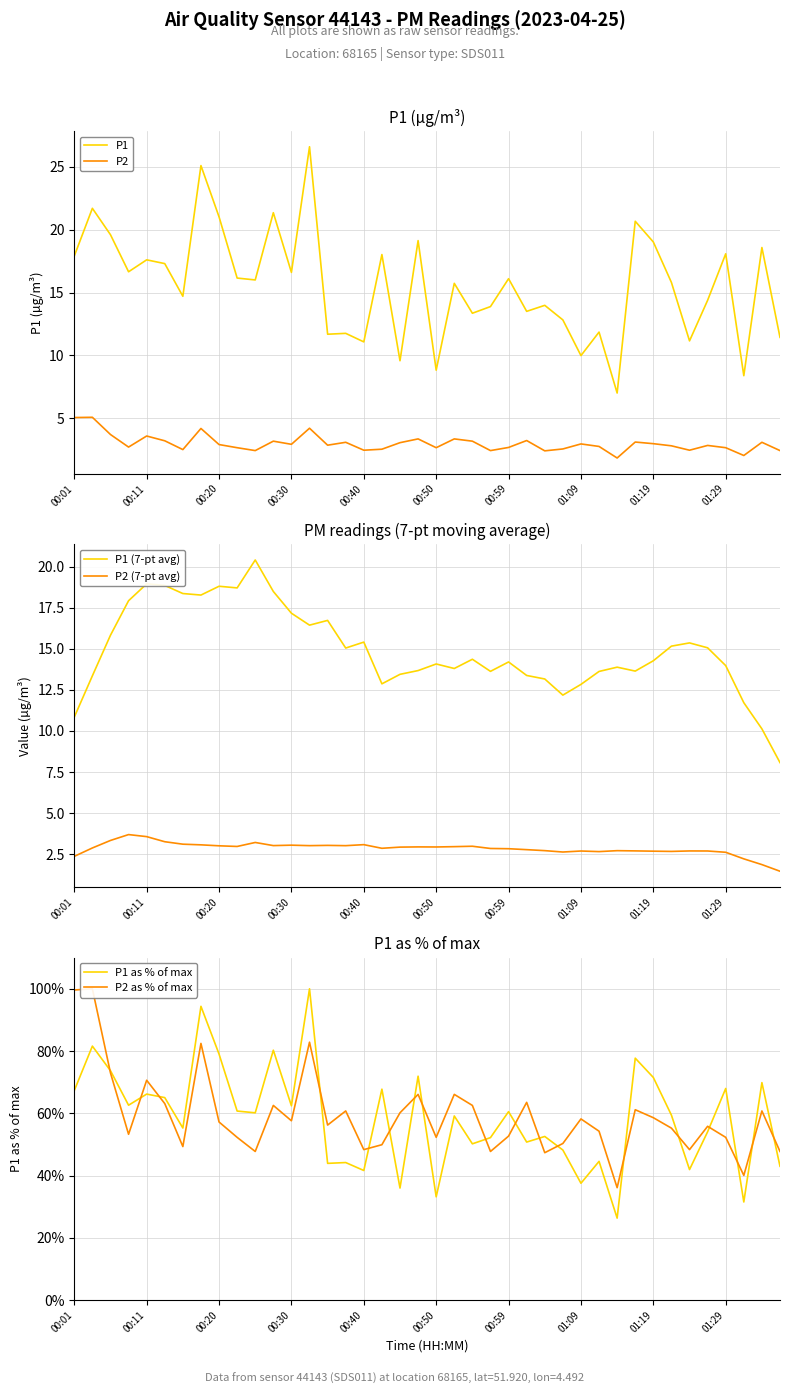

True or false: P1 and P2 cross at least once.

False